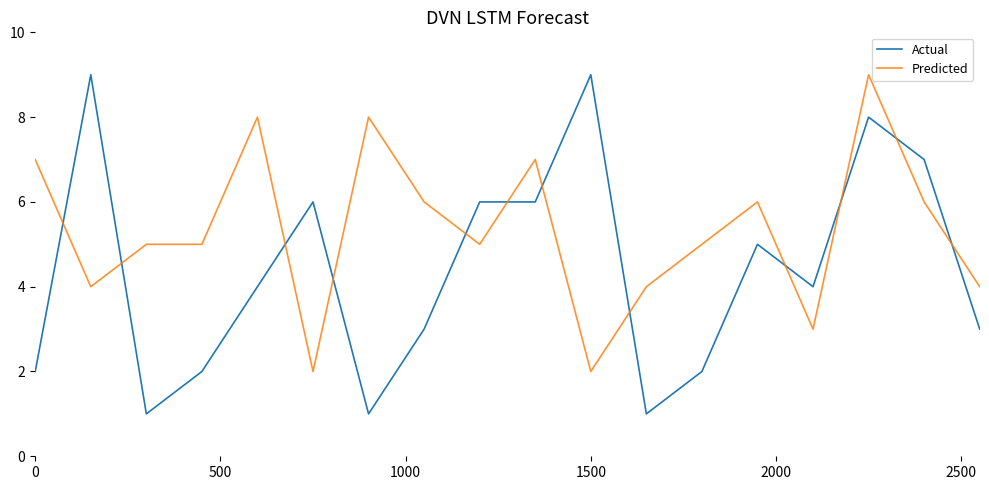

Which series has the largest total across all categories?

Predicted